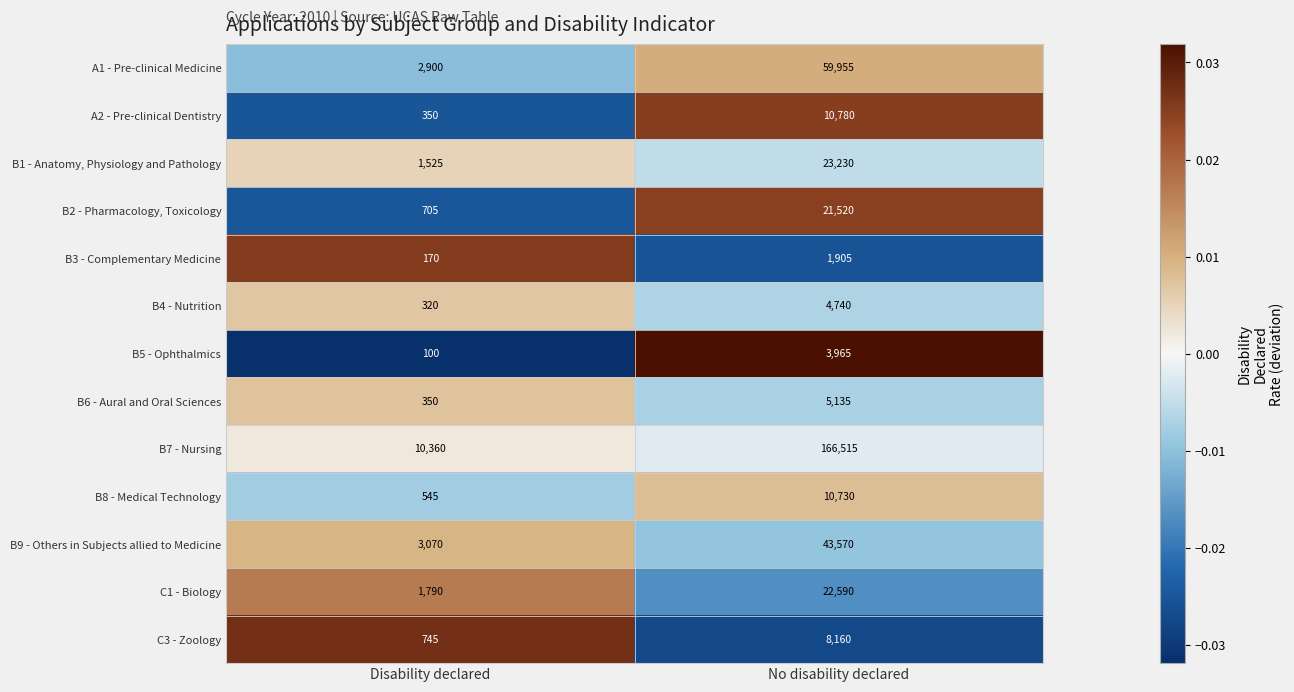

Which series changed the most between Disability declared and No disability declared?

B7 - Nursing